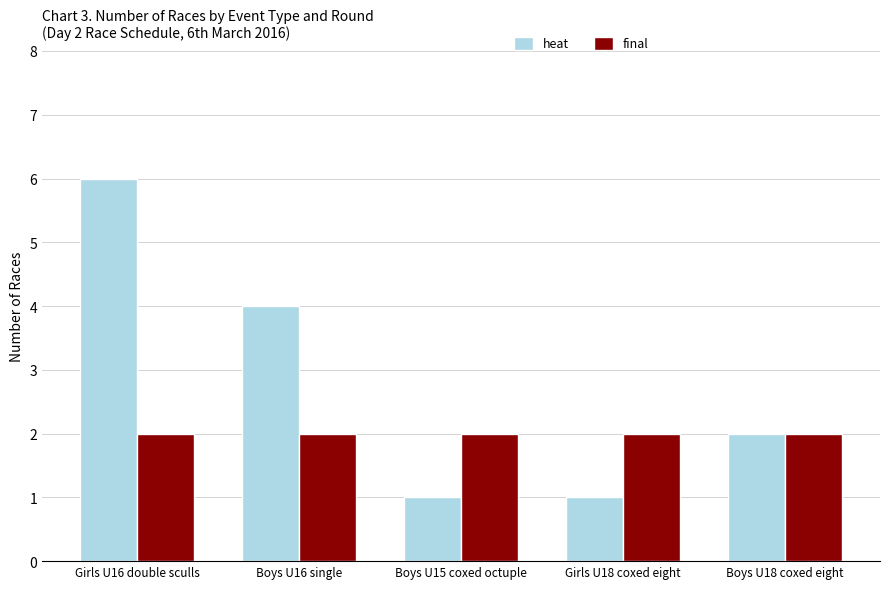

Rank the series by their average value, from highest to lowest.

heat, final